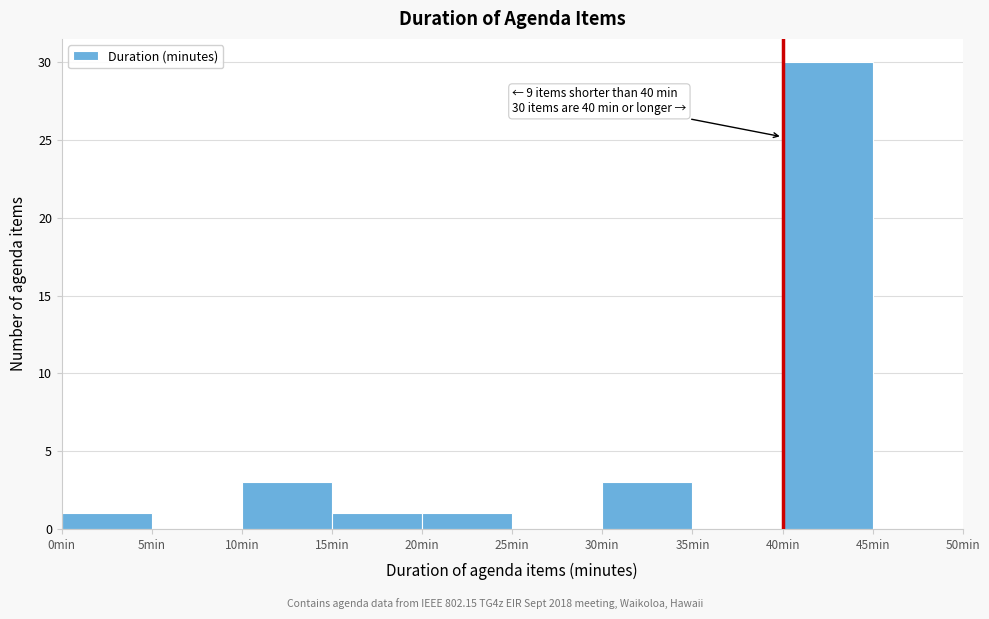

Over which range of the x-axis is the bar tallest?

40 to 45